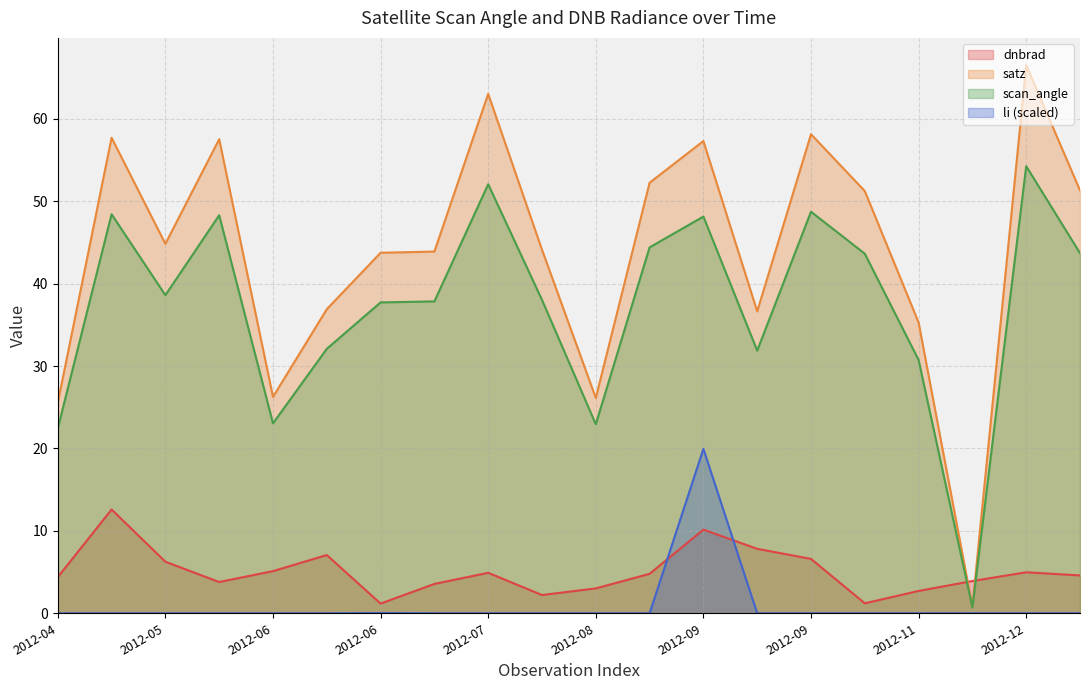

How many lines are shown in the chart?

4